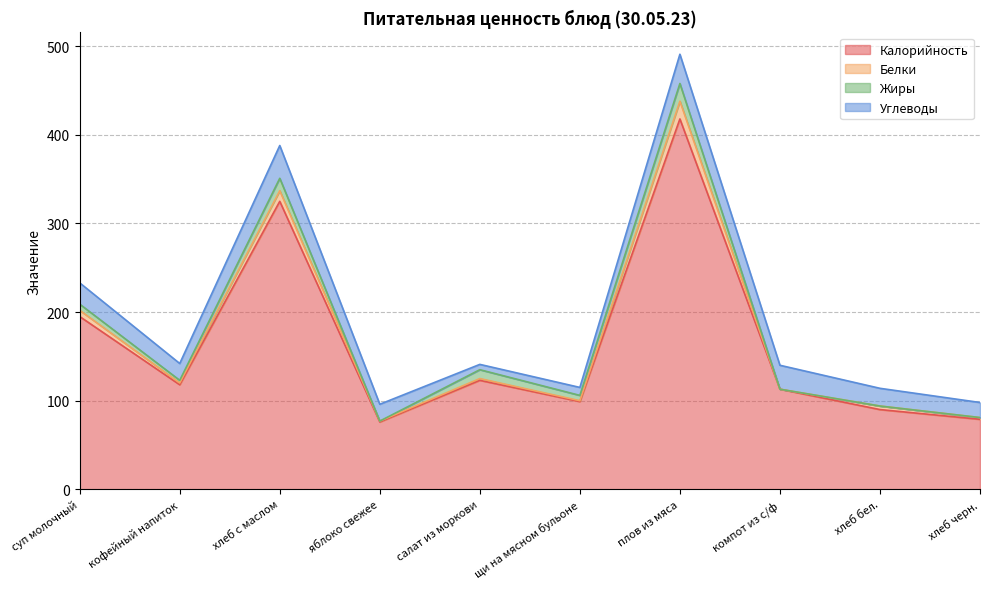

What is the greatest value displayed?

418